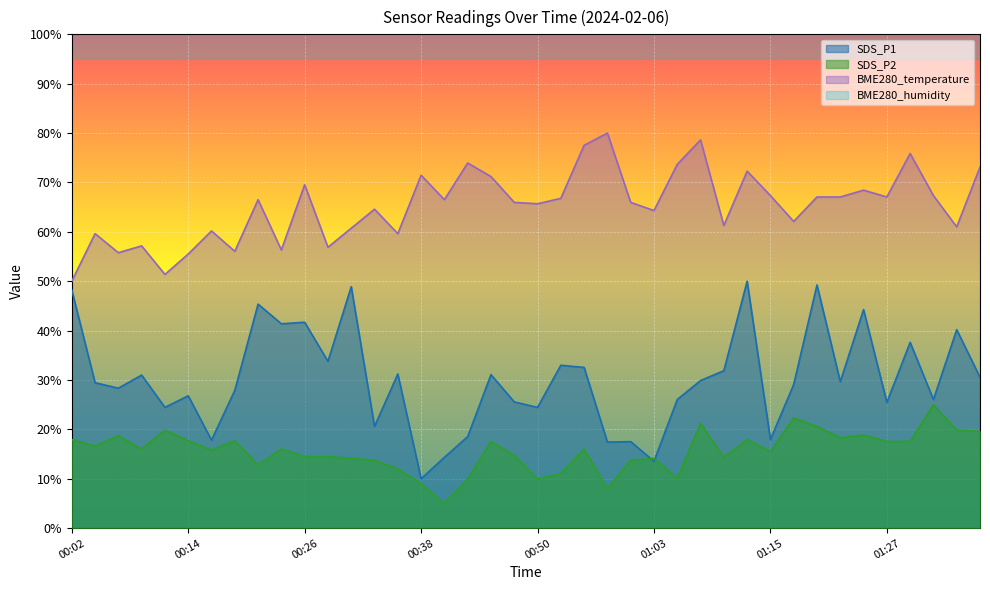

True or false: SDS_P2 and BME280_temperature cross at least once.

False